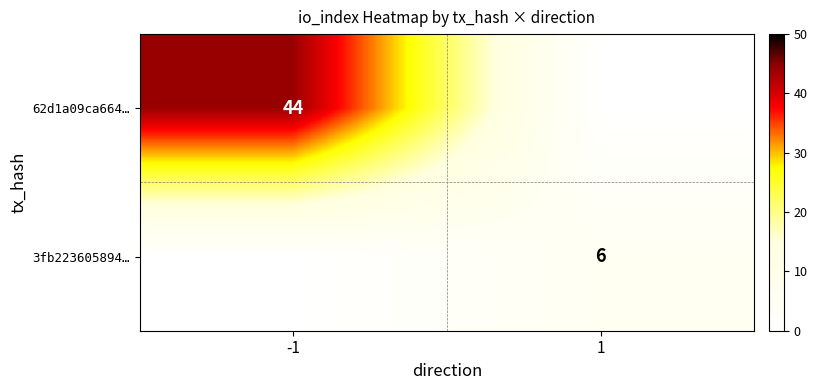

The 3fb223605894… series shows 9 at 1. True or false?

False